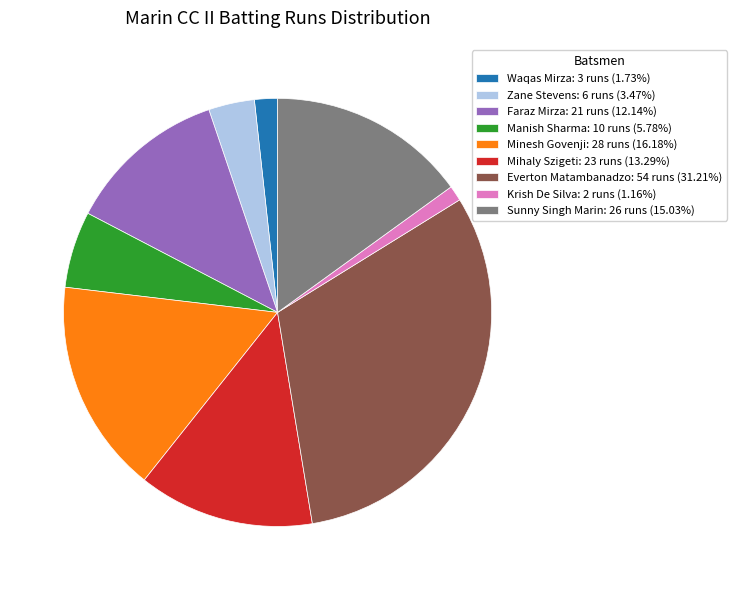

Combined, do Everton Matambanadzo: 54 runs (31.21%) and Waqas Mirza: 3 runs (1.73%) account for over 50%?

No